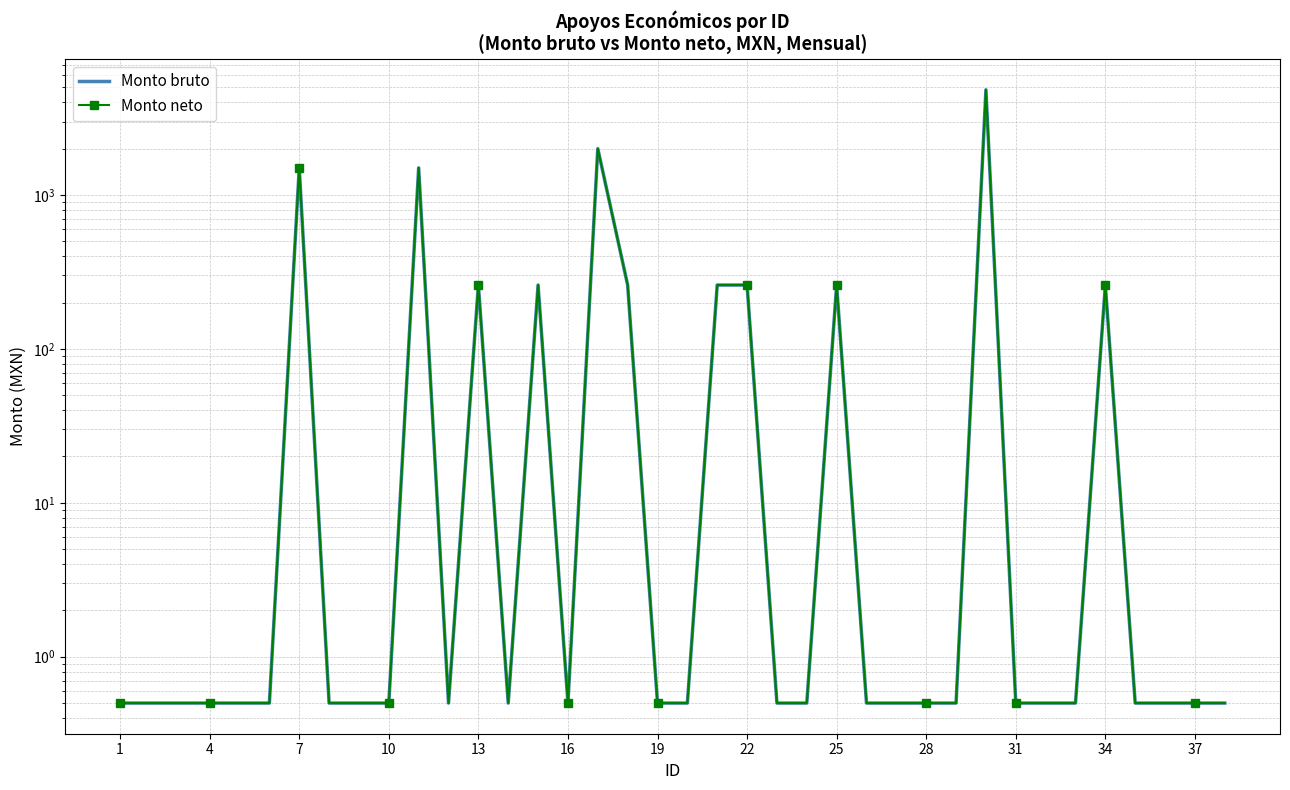

Reading left to right, list all the values displayed in this chart.

Monto bruto: 0.5	0.5	0.5	0.5	0.5	0.5	1500.0	0.5	0.5	0.5	1500.0	0.5	260.0	0.5	260.0	0.5	2000.0	260.0	0.5	0.5	260.0	260.0	0.5	0.5	260.0	0.5	0.5	0.5	0.5	4821.9	0.5	0.5	0.5	260.0	0.5	0.5	0.5	0.5
Monto neto: 0.5	0.5	0.5	0.5	0.5	0.5	1500.0	0.5	0.5	0.5	1500.0	0.5	260.0	0.5	260.0	0.5	2000.0	260.0	0.5	0.5	260.0	260.0	0.5	0.5	260.0	0.5	0.5	0.5	0.5	4821.9	0.5	0.5	0.5	260.0	0.5	0.5	0.5	0.5